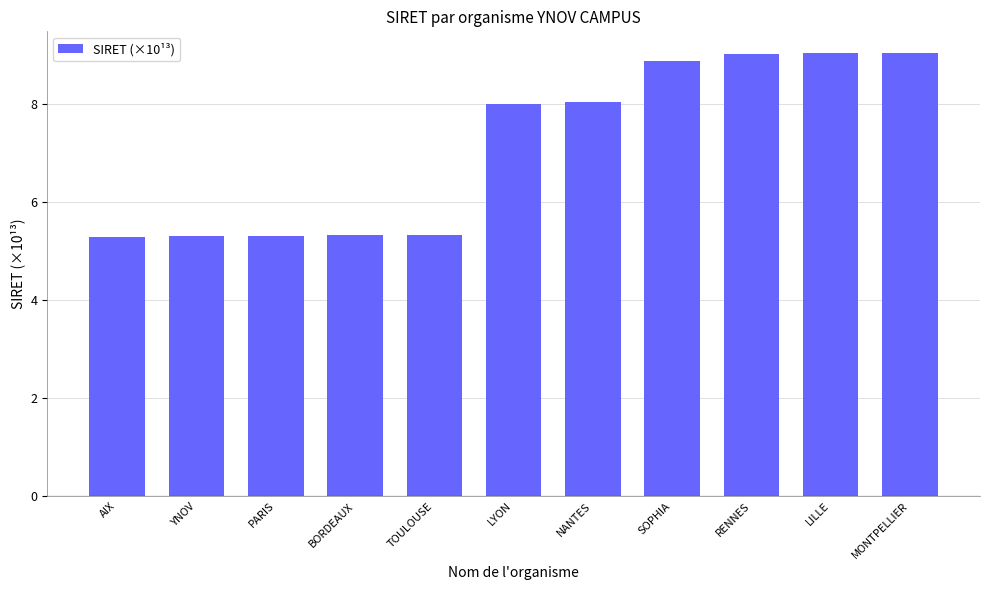

What is the change in value from TOULOUSE to SOPHIA?

+3.6